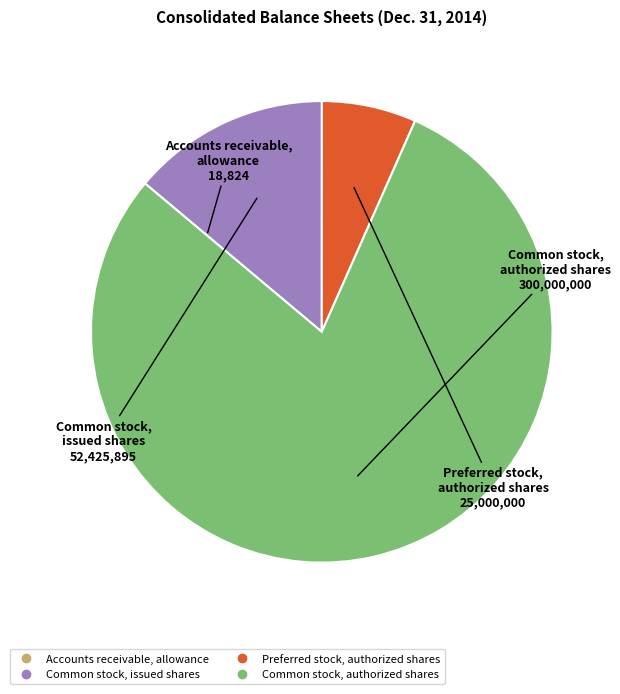

What is the majority slice?

Common stock, authorized shares